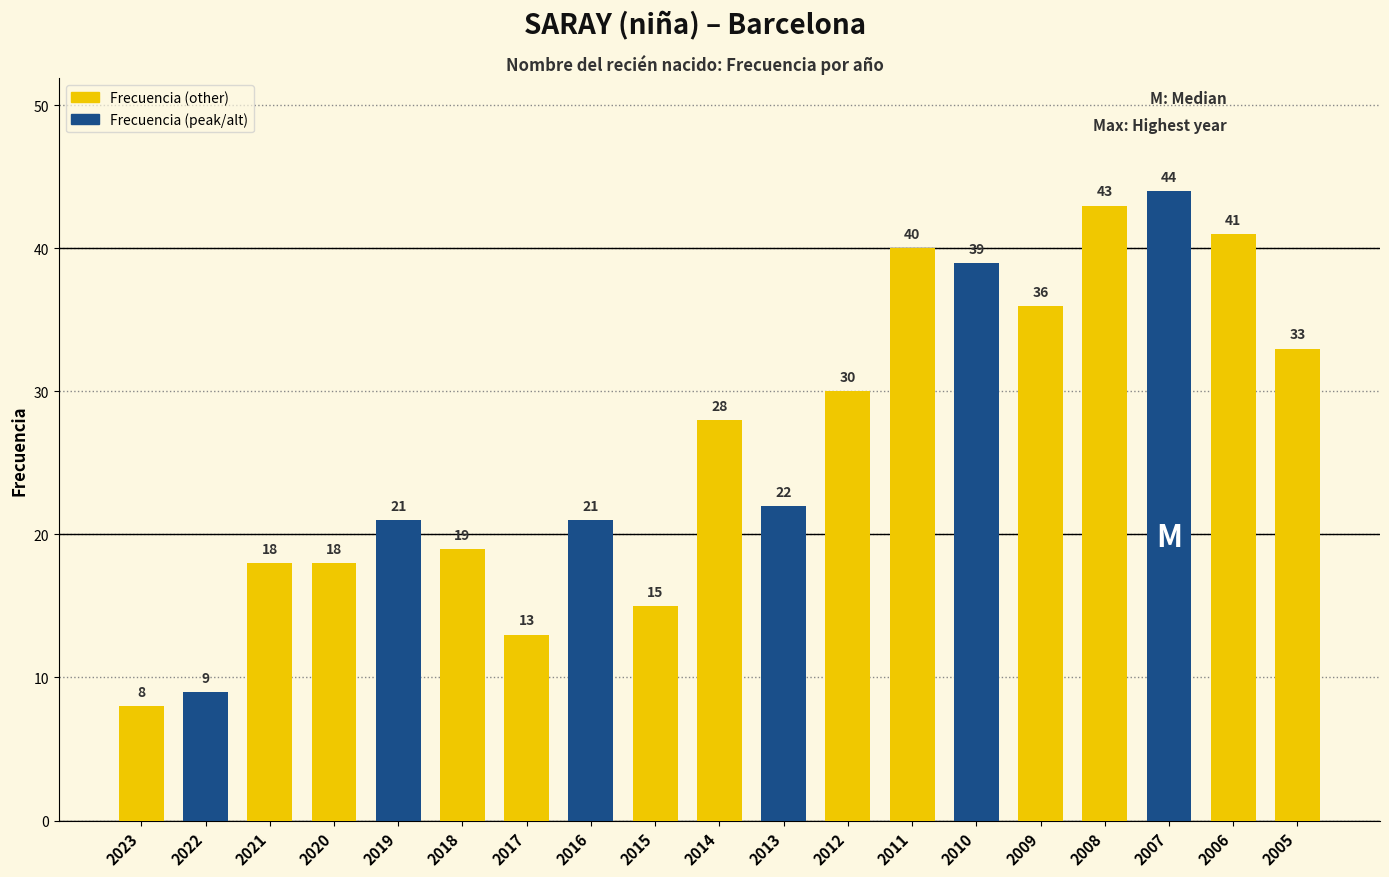

What is the difference between the second highest and second lowest values?

34